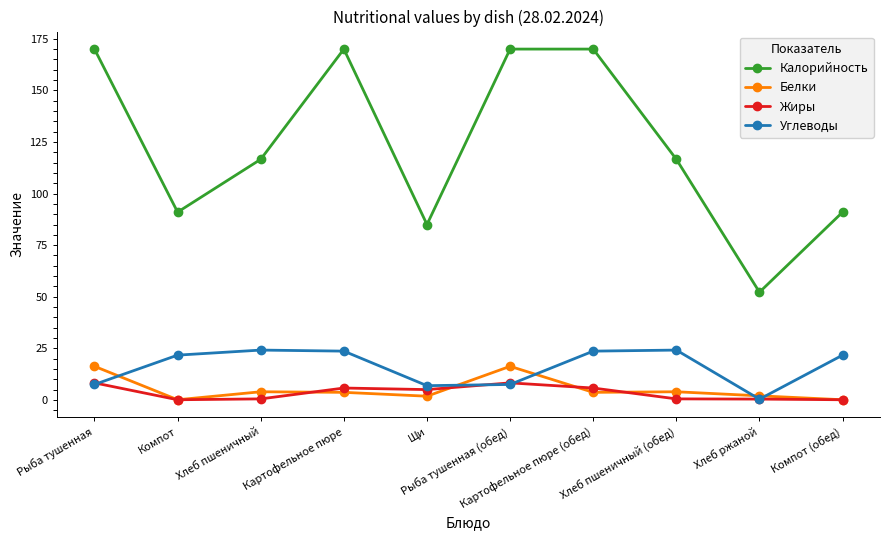

How many values in the Калорийность series are below 116?

4